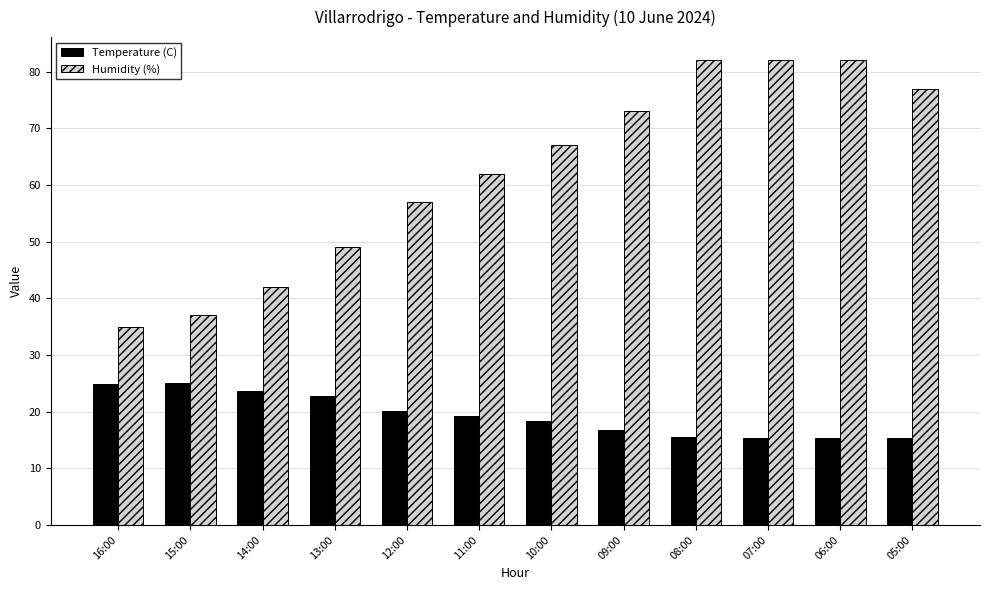

What is the minimum value shown in the chart?

15.3